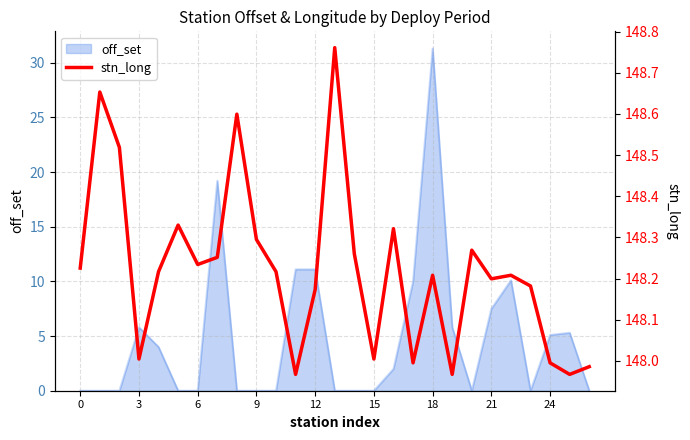

What is the label of the 15th point from the left?

14